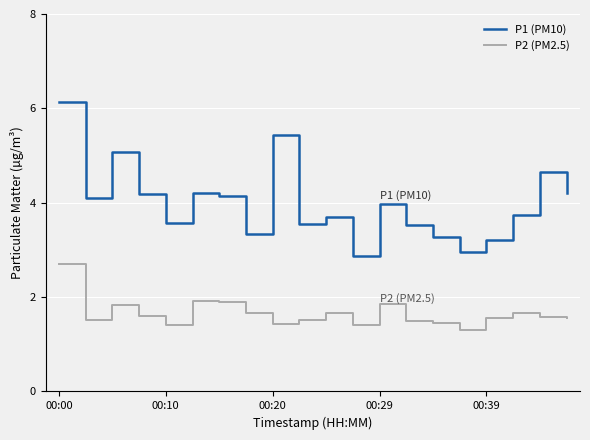

What is the difference between the maximum and minimum values in the P2 (PM2.5) series?

1.4